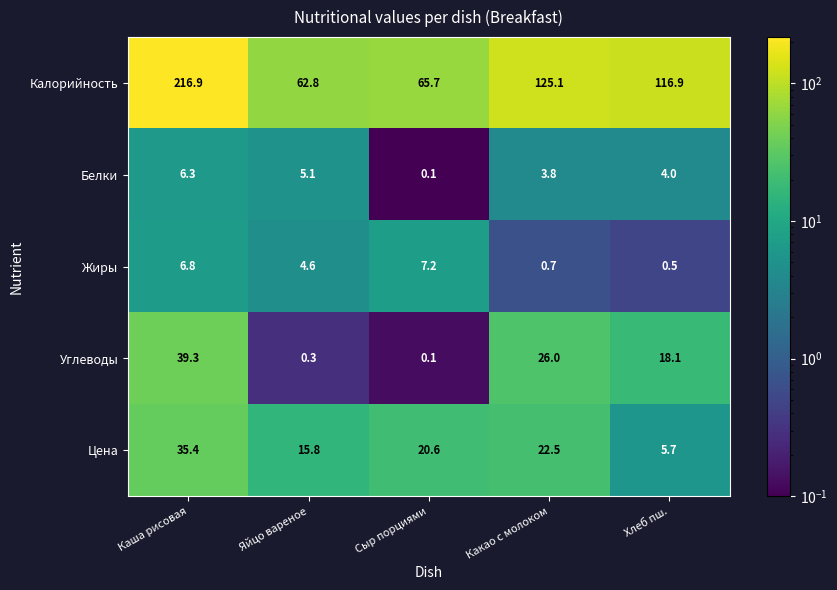

Reading left to right, extract all data points from this chart.

Калорийность: 216.9	62.8	65.7	125.1	116.9
Белки: 6.3	5.1	0.1	3.8	4.0
Жиры: 6.8	4.6	7.2	0.7	0.5
Углеводы: 39.3	0.3	0.1	26.0	18.1
Цена: 35.4	15.8	20.6	22.5	5.7